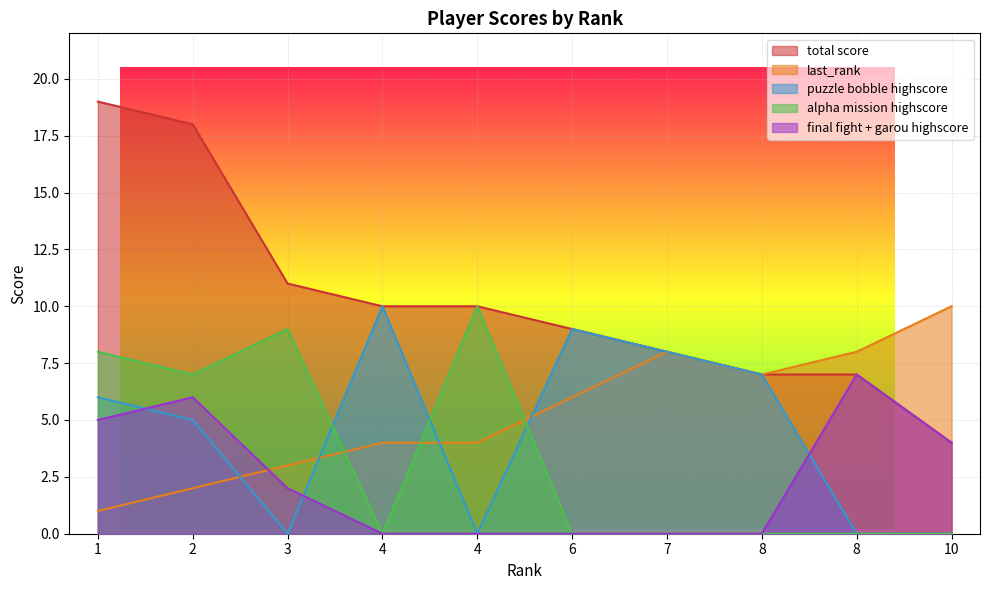

What is the sum of the final fight + garou highscore values at 1 and 4?

5